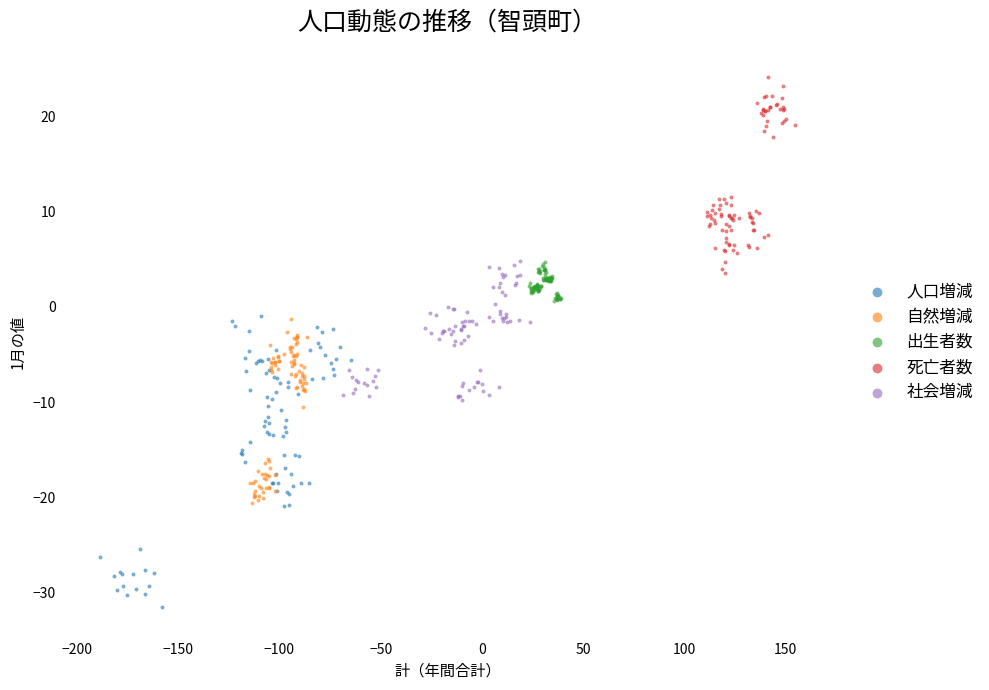

Which series has the widest spread of Y values?

人口増減